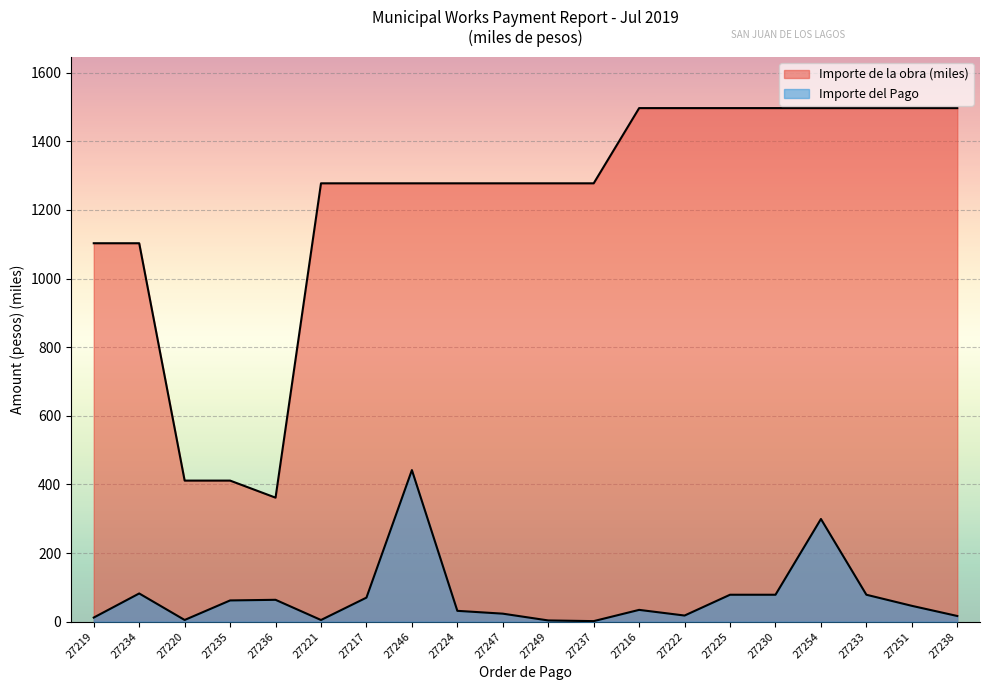

What is the value of the Importe de la obra point at the 2nd from the left?

1102.8